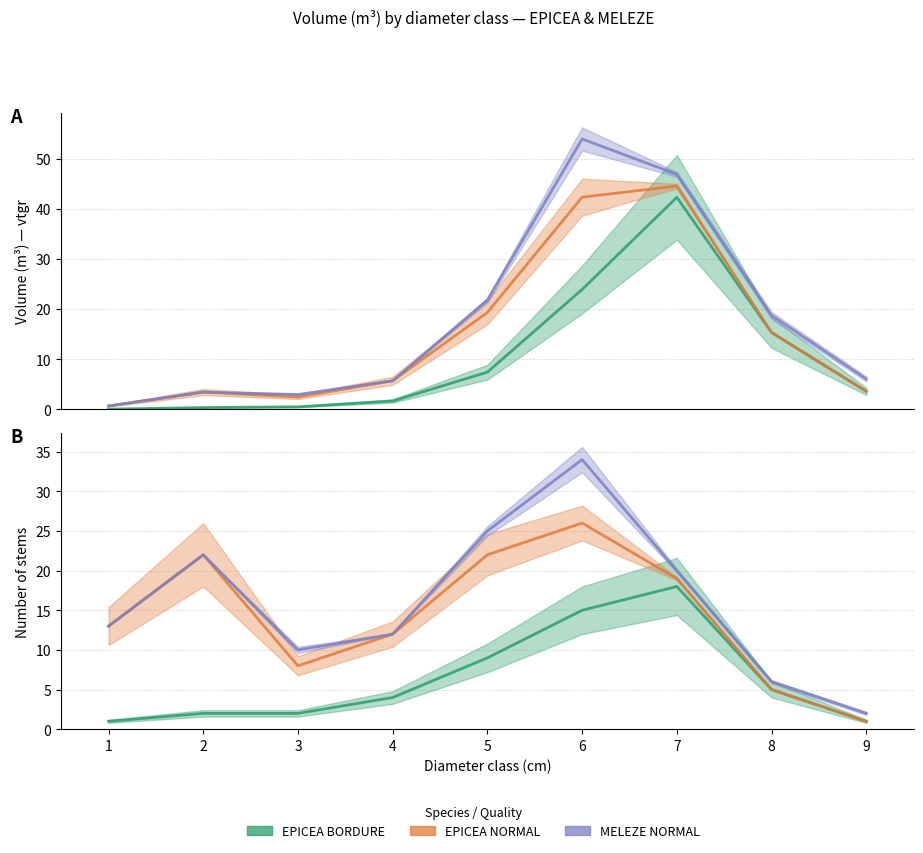

How many data points does each series have?

9